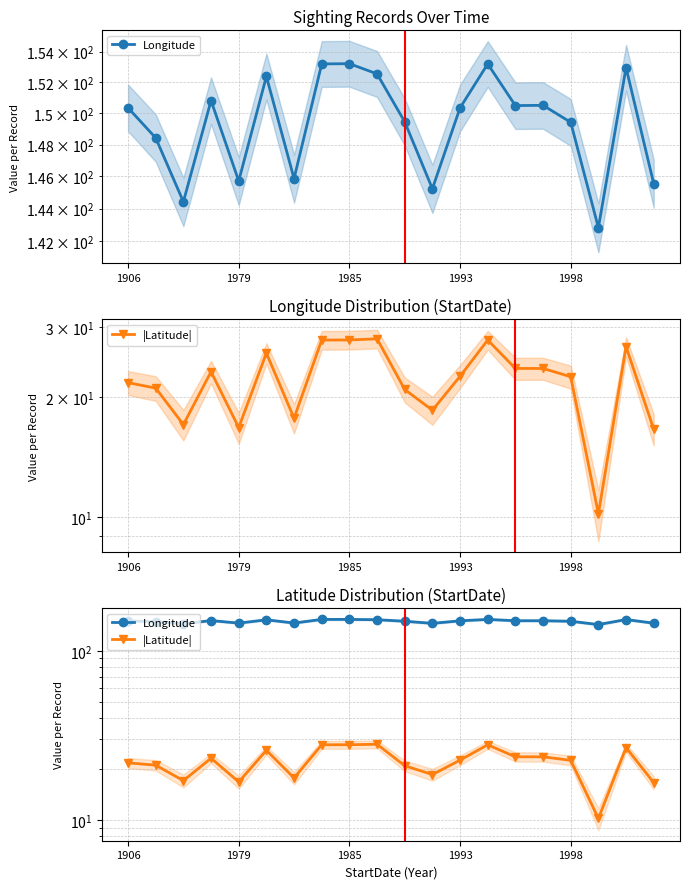

Rank the series by their maximum value, from highest to lowest.

Longitude, |Latitude|